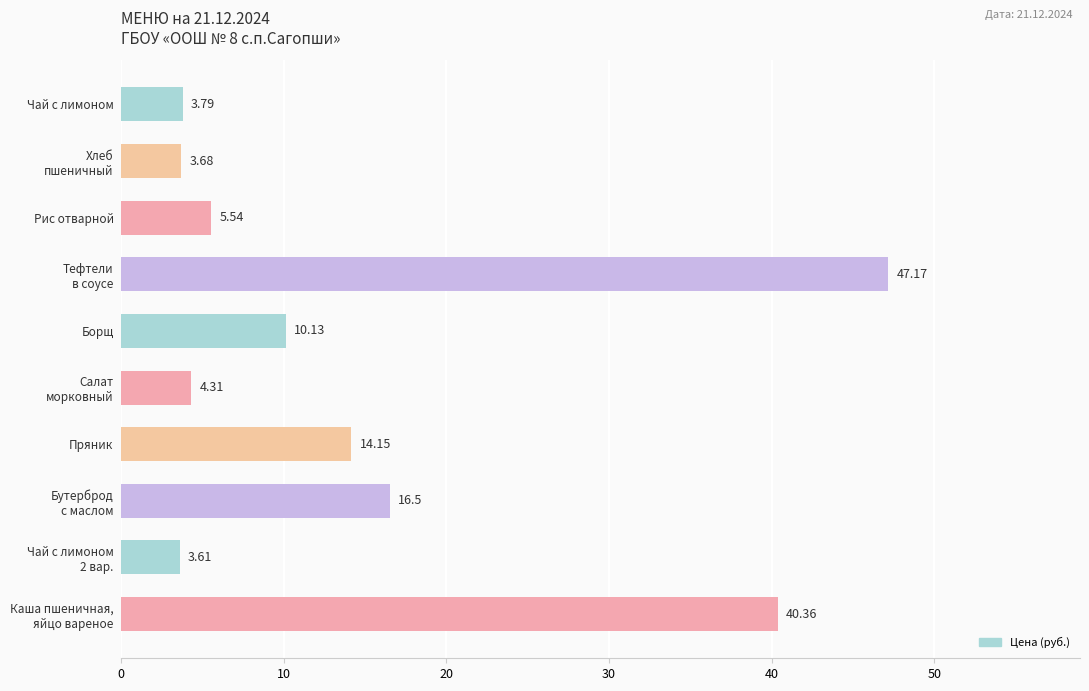

What is the average value?

14.9